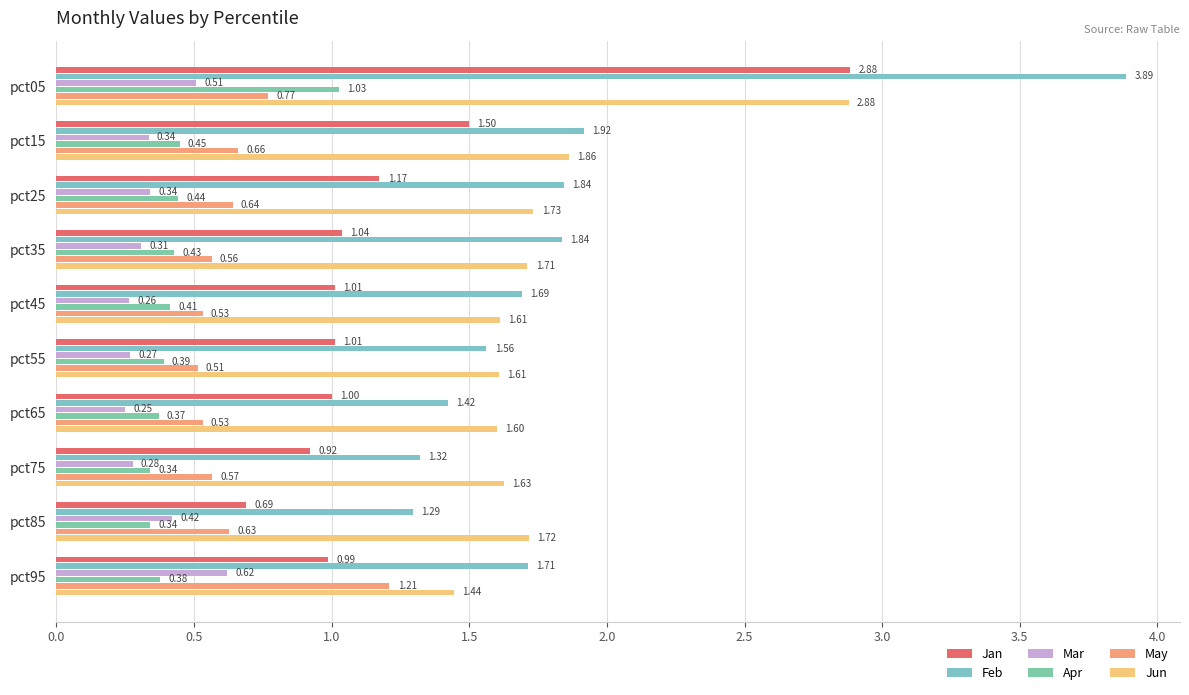

Reading left to right, what are all the values shown in this chart?

Jan: 2.9	1.5	1.2	1.0	1.0	1.0	1.0	0.9	0.7	1.0
Feb: 3.9	1.9	1.8	1.8	1.7	1.6	1.4	1.3	1.3	1.7
Mar: 0.5	0.3	0.3	0.3	0.3	0.3	0.2	0.3	0.4	0.6
Apr: 1.0	0.4	0.4	0.4	0.4	0.4	0.4	0.3	0.3	0.4
May: 0.8	0.7	0.6	0.6	0.5	0.5	0.5	0.6	0.6	1.2
Jun: 2.9	1.9	1.7	1.7	1.6	1.6	1.6	1.6	1.7	1.4